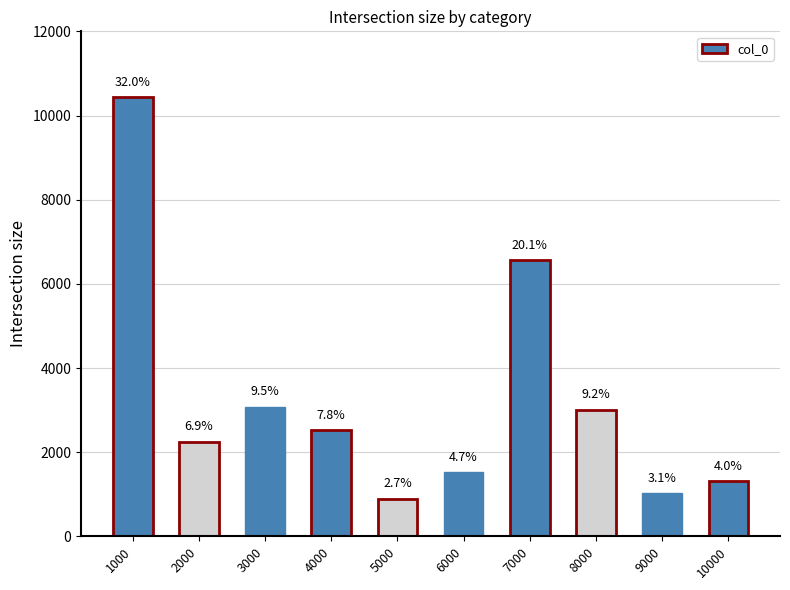

What is the ratio of the value at 3000 to the value at 1000?

0.3